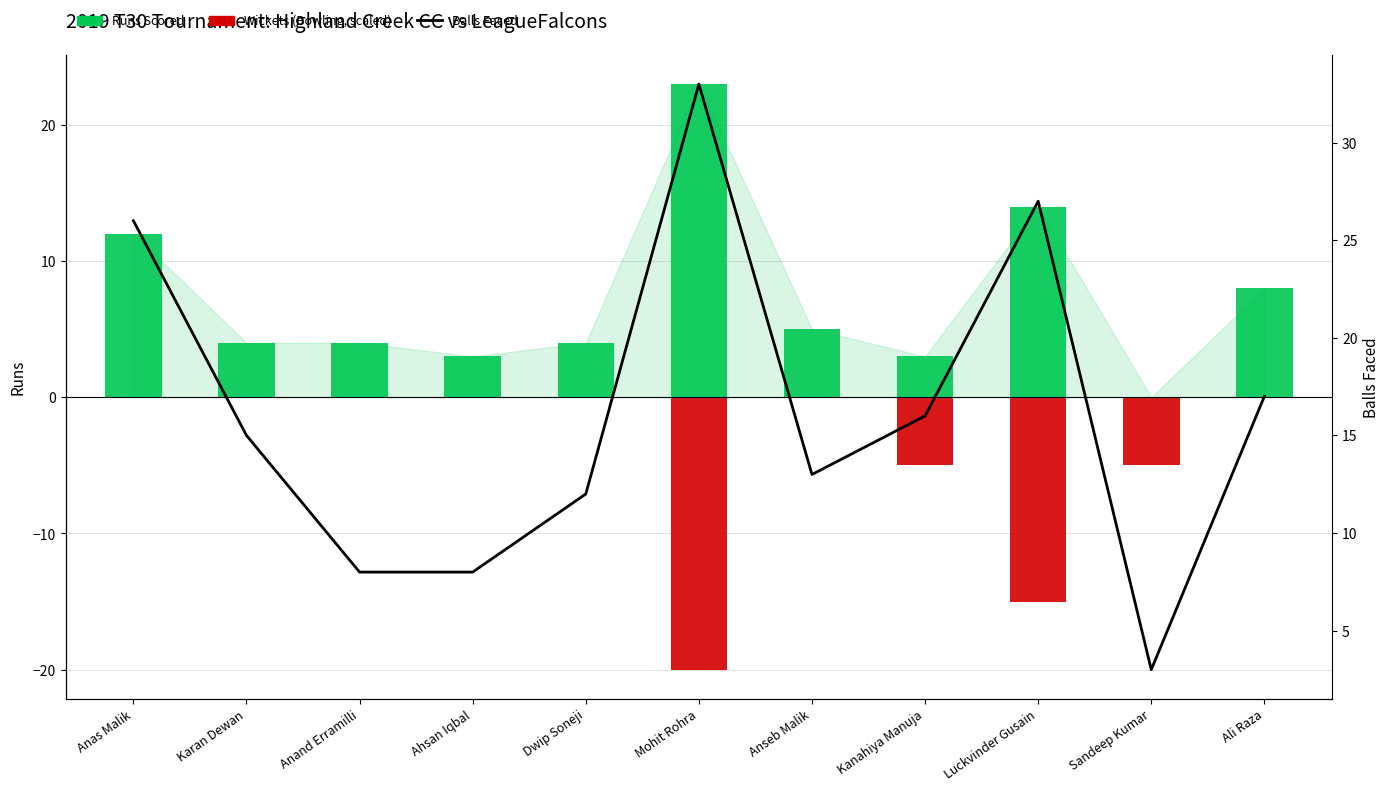

What is the difference between the maximum and second lowest values in the Runs series?

20